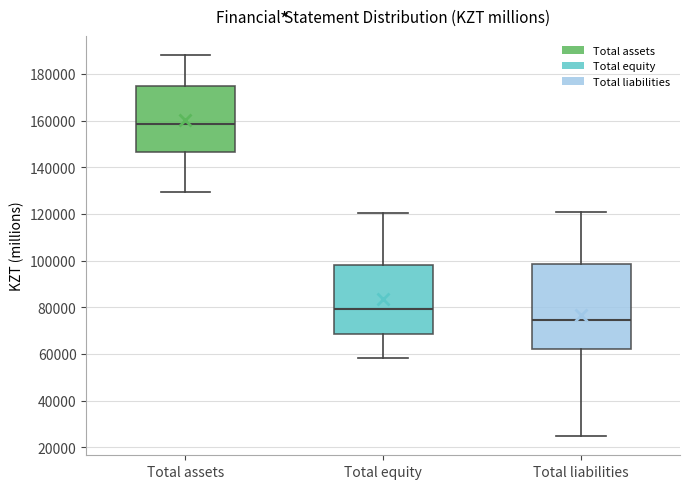

Reading left to right, read every box against the y-axis: the position of its median line, the range the box covers, and the ends of its whiskers. The values are not printed on the chart, so give them approximately, as read against the axis.

Total assets: median 158000, box 146000 to 174000, whiskers 130000 to 188000
Total equity: median 80000, box 68000 to 98000, whiskers 58000 to 120000
Total liabilities: median 74000, box 62000 to 98000, whiskers 24000 to 120000